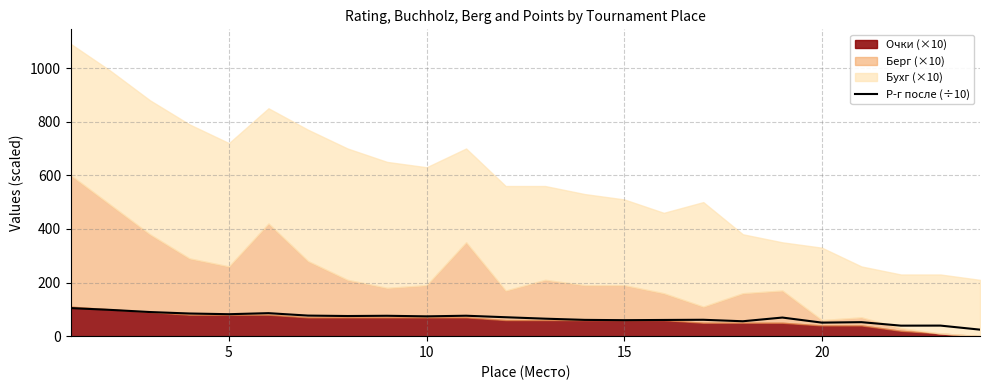

What is the lowest value of the Р-г после (÷10) series?

24.3